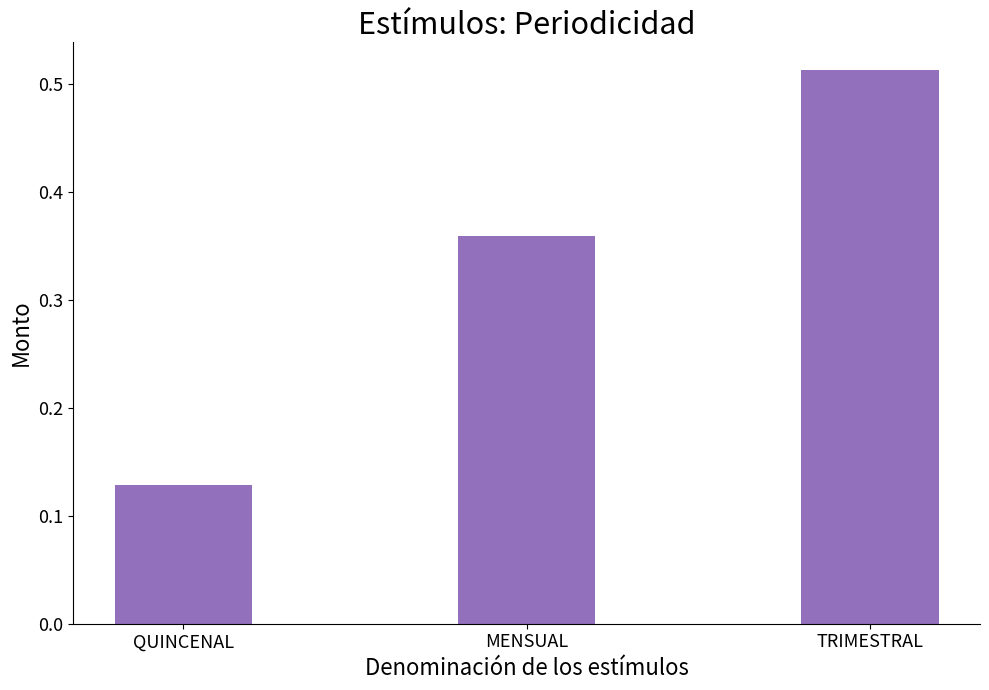

At which label is the value closest to 0?

QUINCENAL